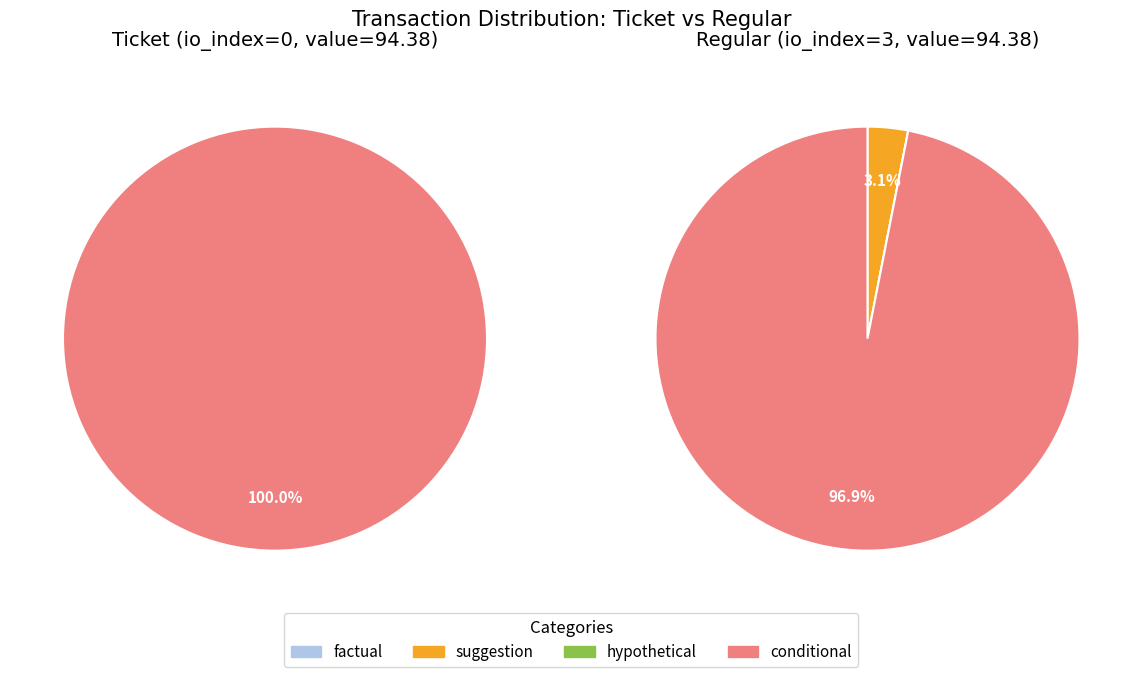

The value slice represents 97% of the pie. True or false?

True